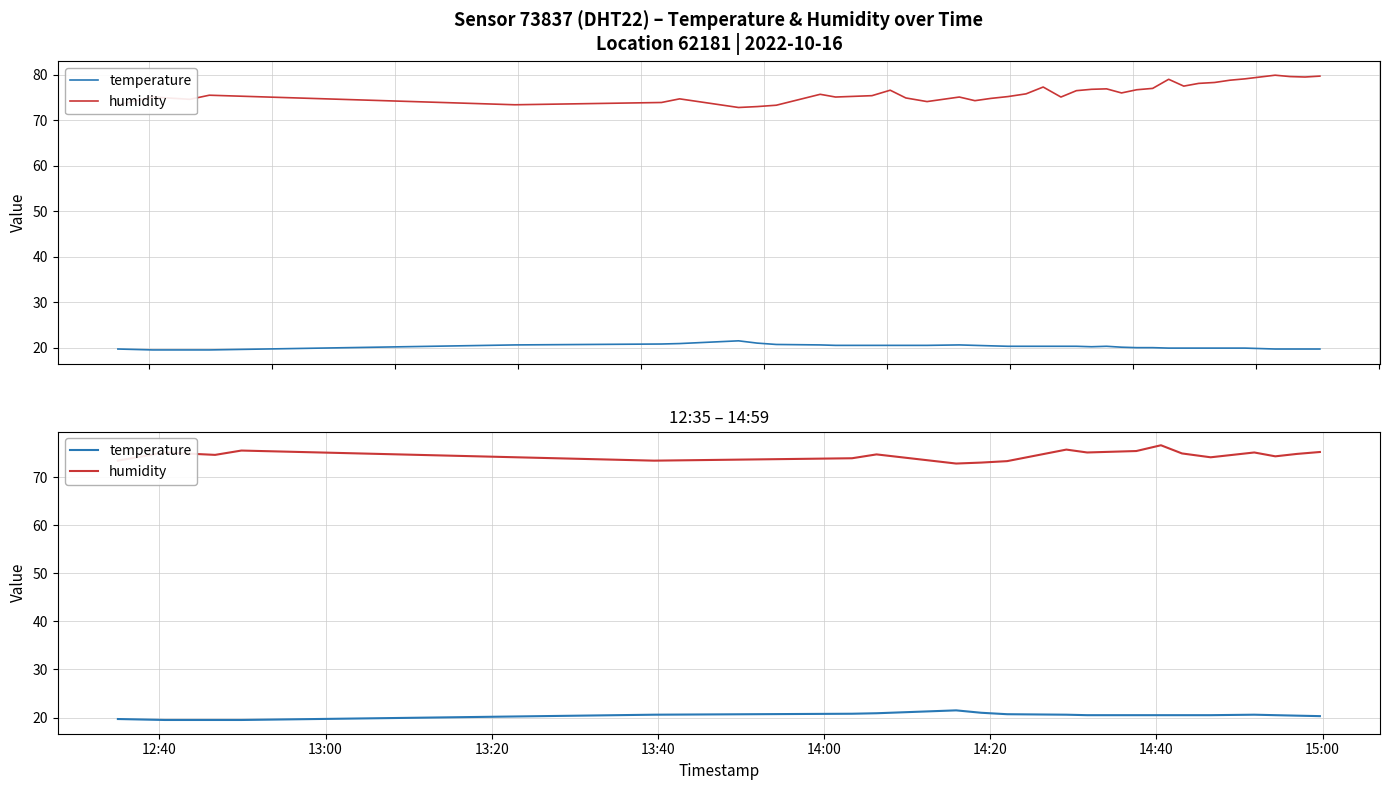

How many lines are shown in the chart?

2